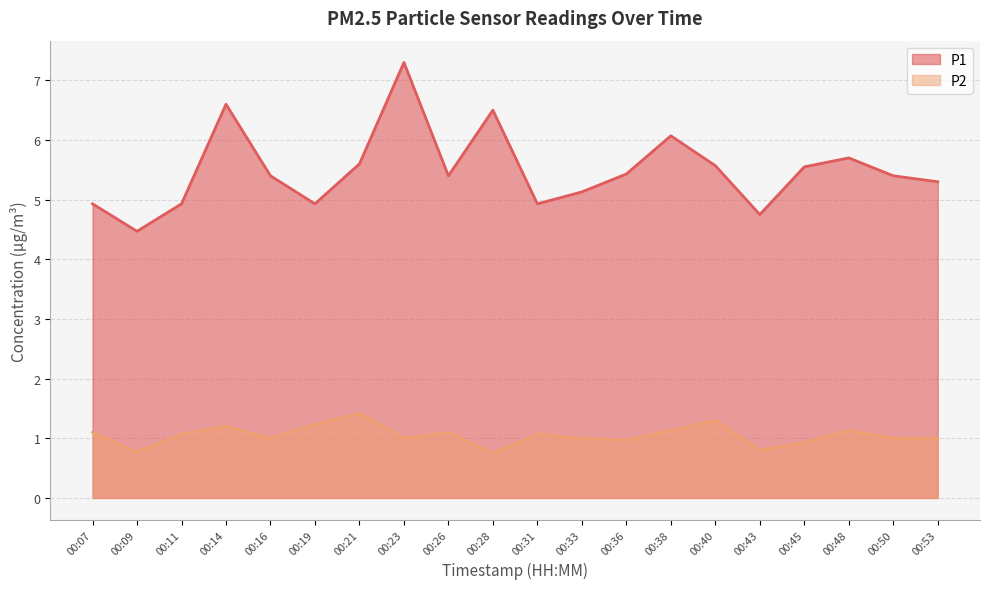

Which has a higher value, 00:14 or 00:28?

00:14